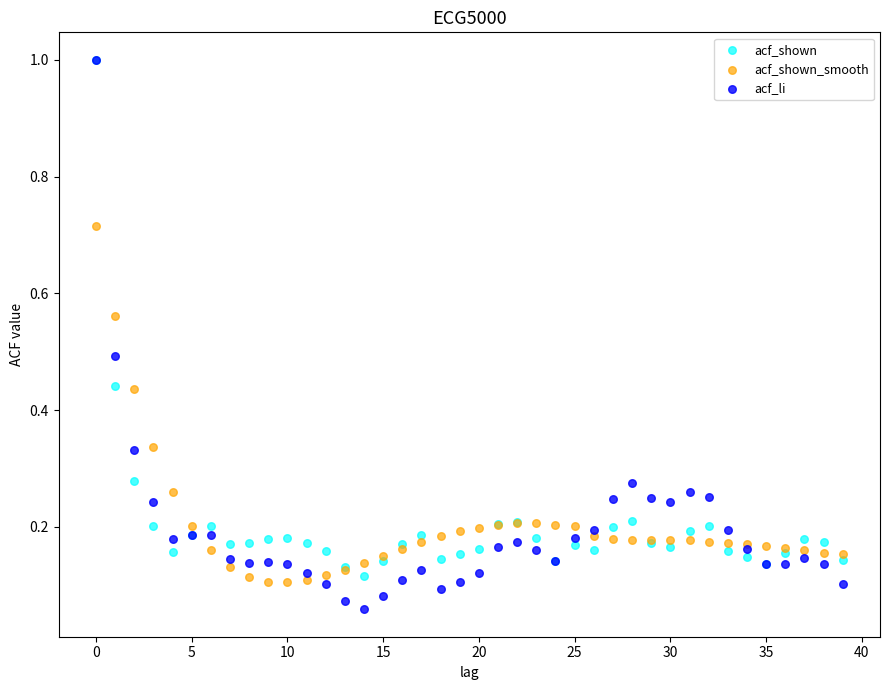

What are all the series names shown in the legend?

acf_shown, acf_shown_smooth, acf_li